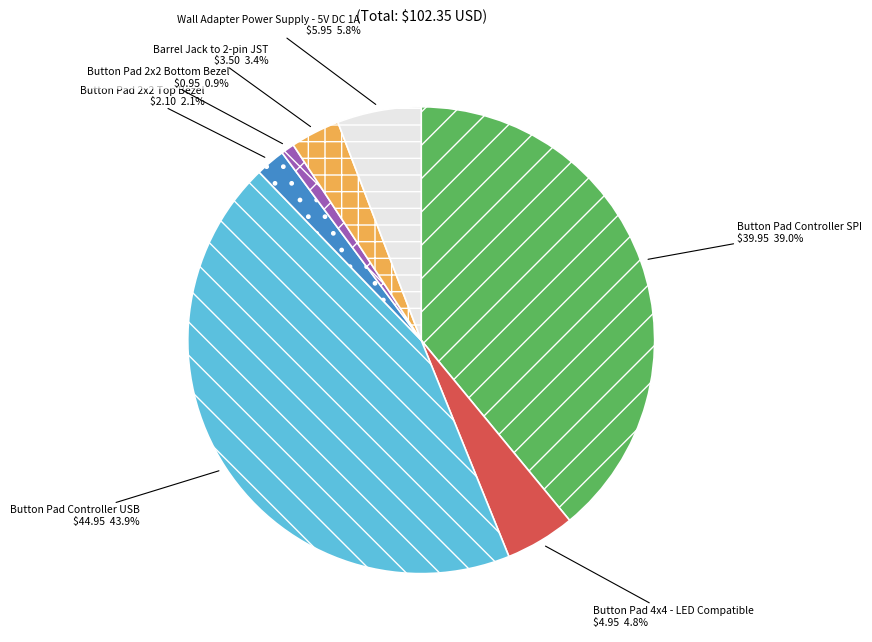

Which slice is the smallest?

Button Pad 2x2 Bottom Bezel